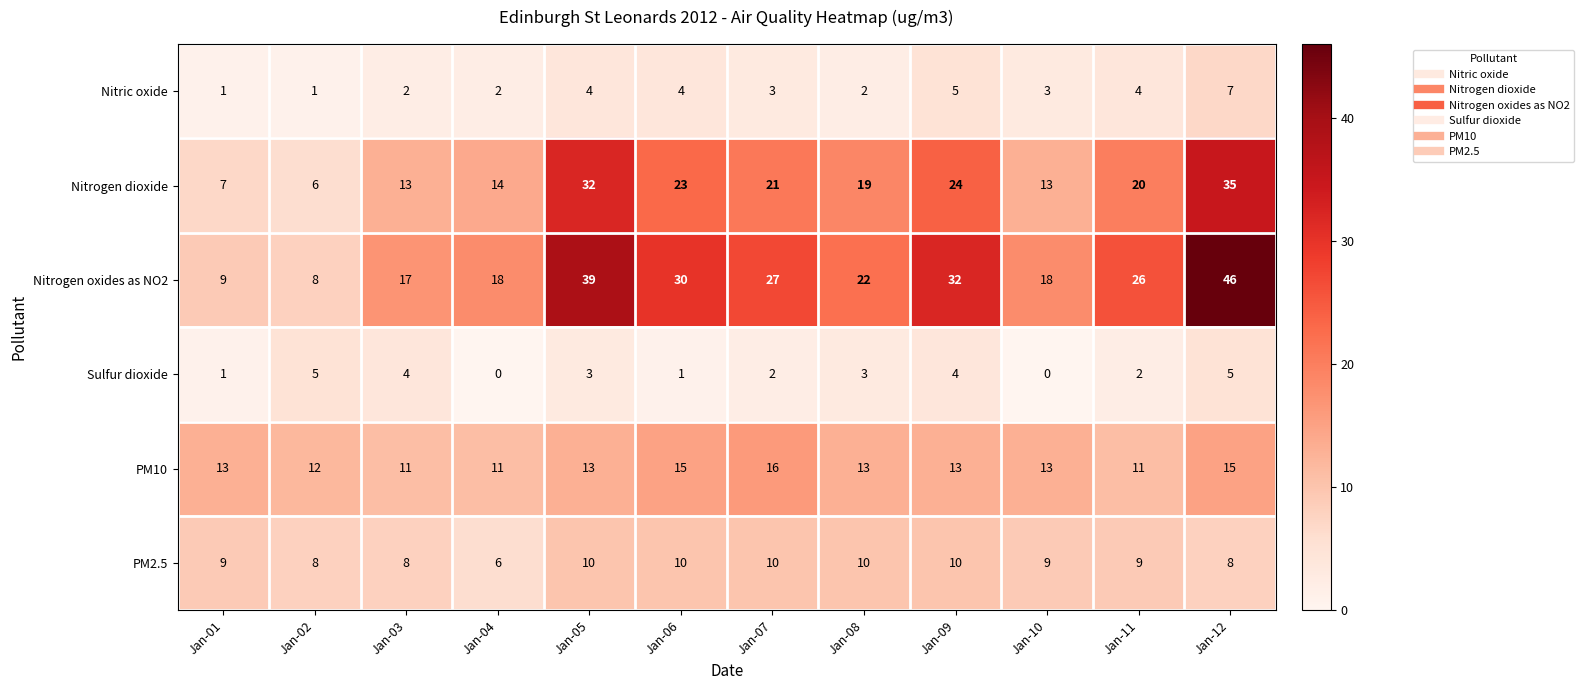

At which label does PM2.5 reach its minimum?

Jan-04